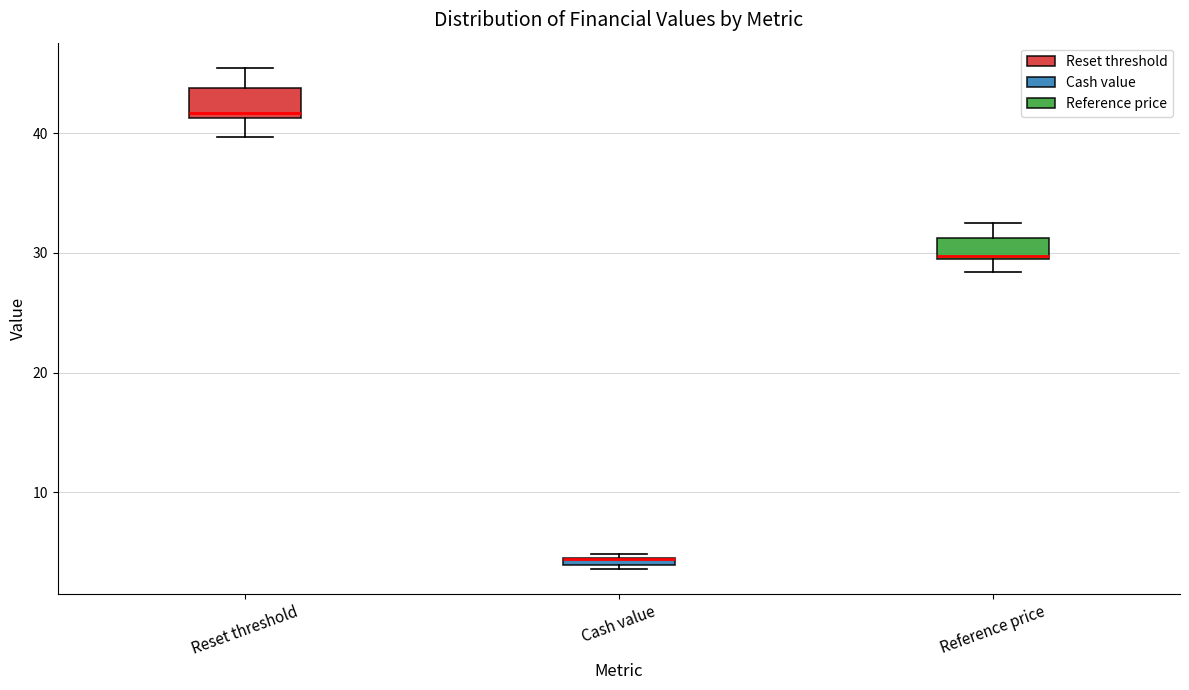

Where does the median line of the box for Reset threshold sit on the y-axis? The values are not printed on the chart, so give them approximately, as read against the axis.

42